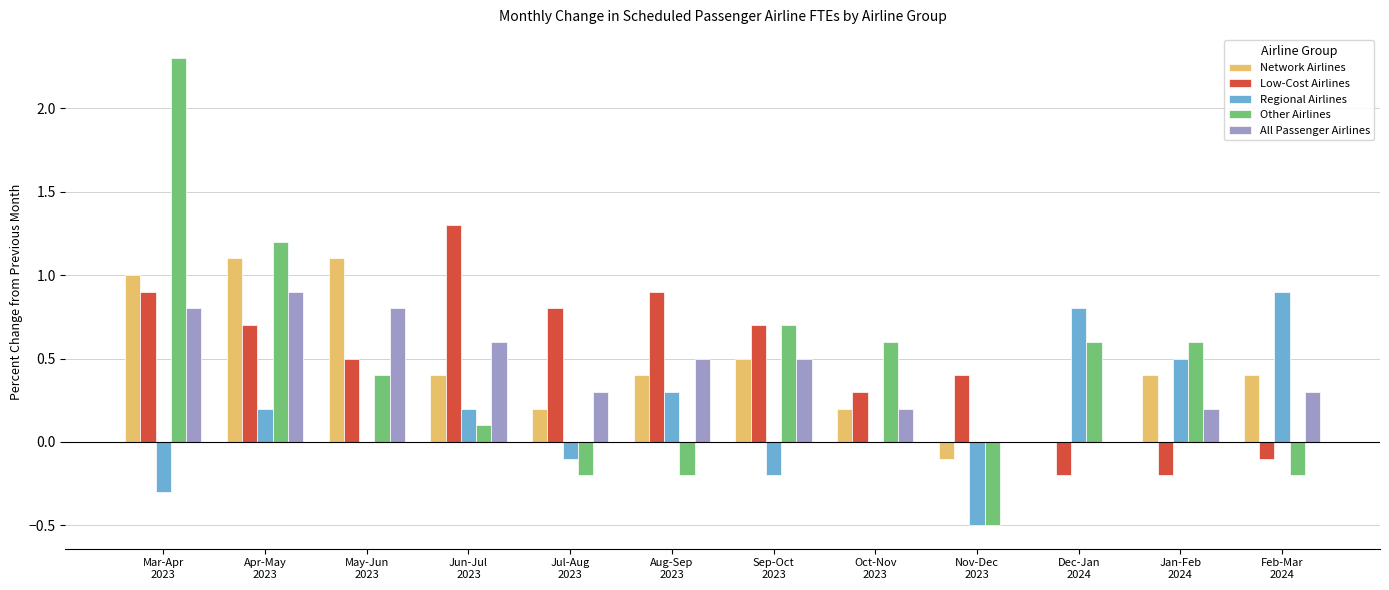

Are the bars grouped side by side (vs. stacked)?

Yes